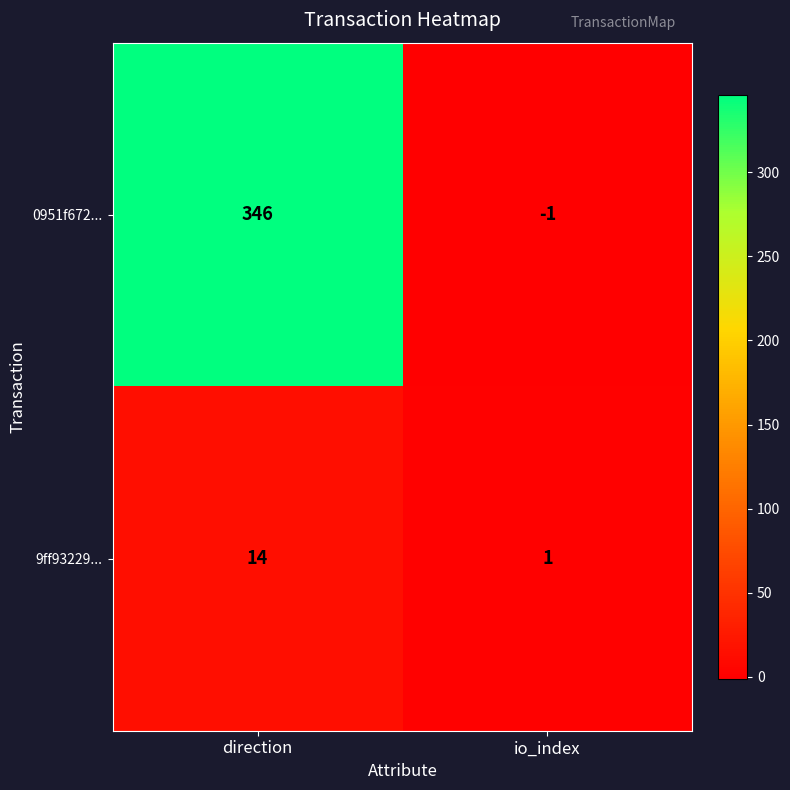

Which series has the largest total across all categories?

0951f672...